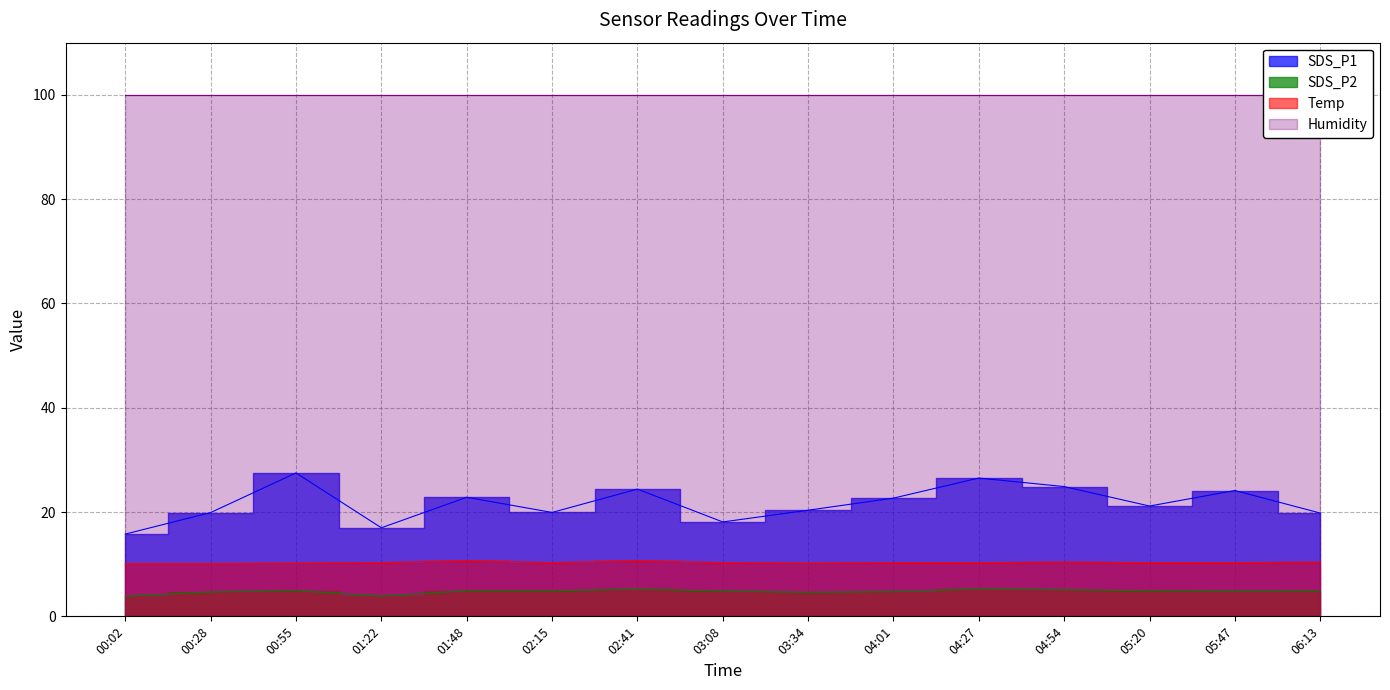

Where does the SDS_P2 series first go above 4?

00:28